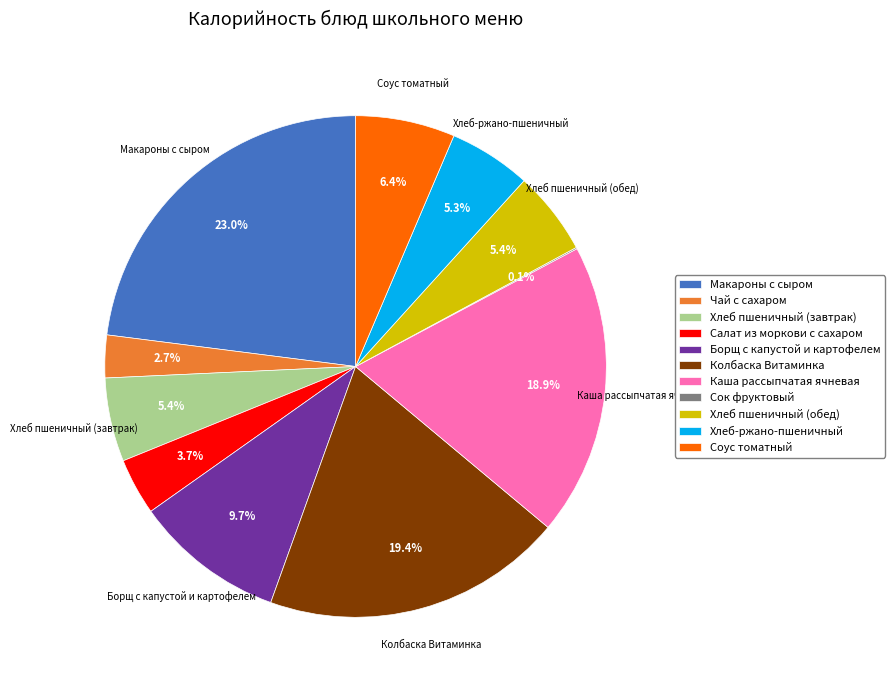

What percentage is the Хлеб пшеничный (обед) slice, to the nearest percent?

5%